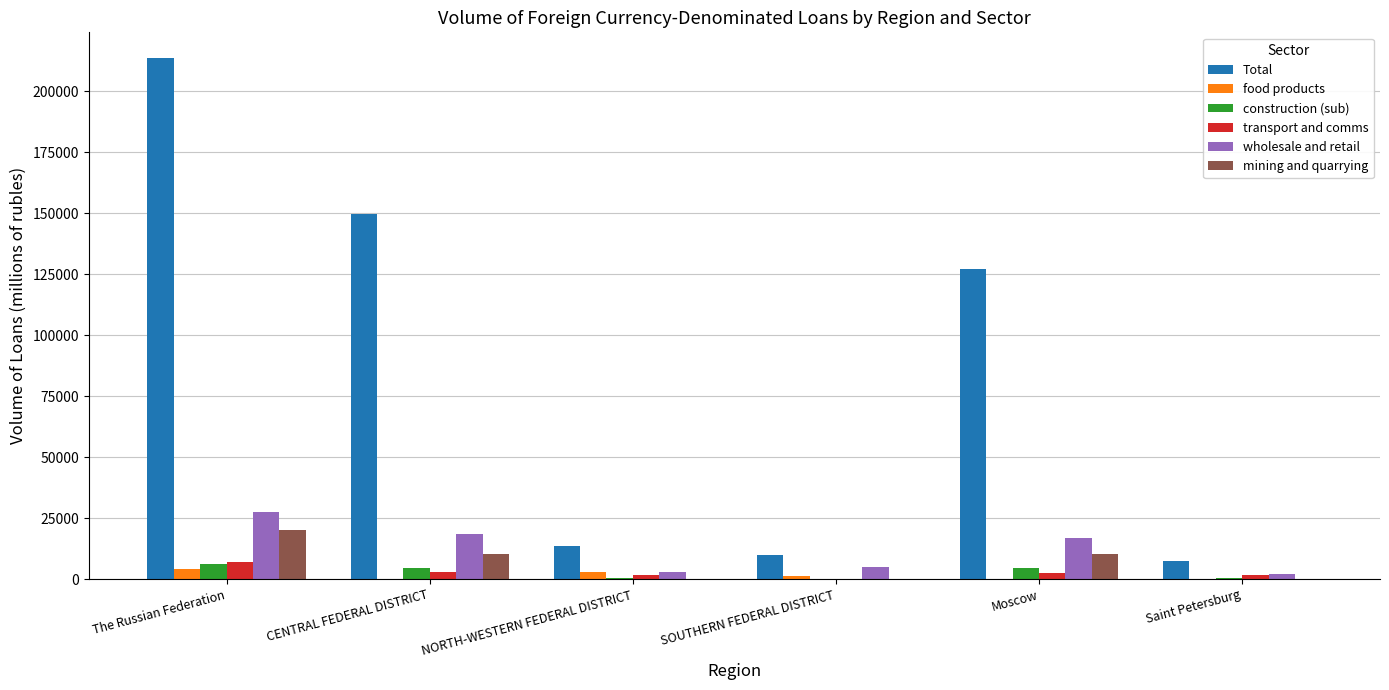

What is the average value of the mining and quarrying series?

6738